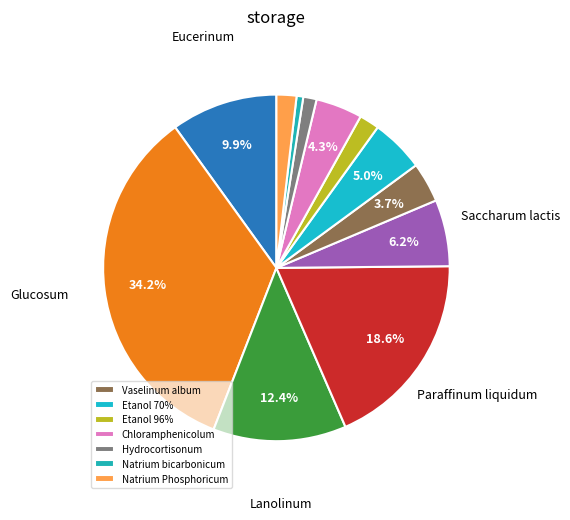

How many segments does this pie chart have?

12